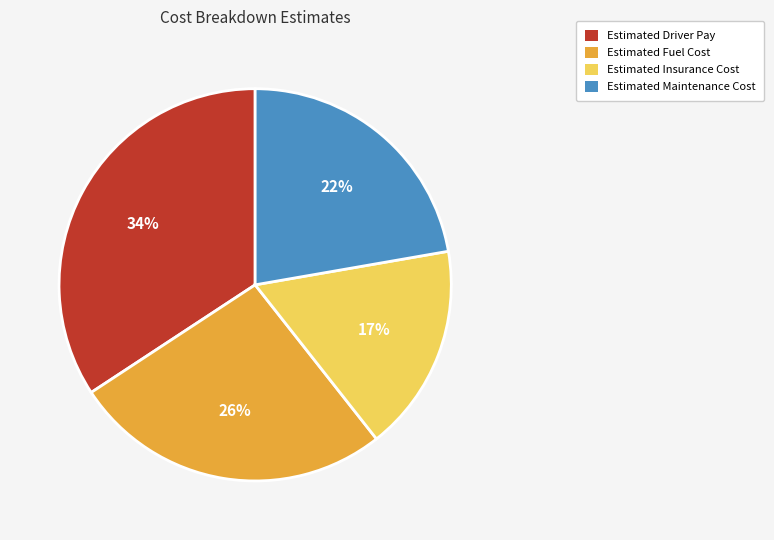

Does Estimated Insurance Cost account for over 50% of the chart?

No